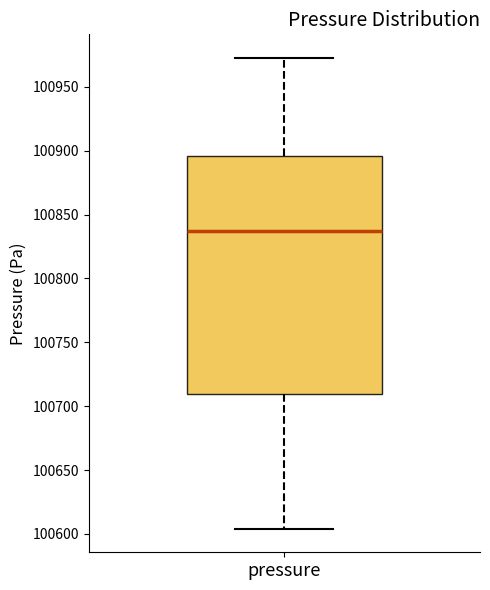

Transcribe this box plot: give where the median line is, the range the box spans, and where the two whiskers end, as read against the y-axis. The values are not printed on the chart, so give them approximately, as read against the axis.

median 100835, box 100710 to 100895, whiskers 100605 to 100975